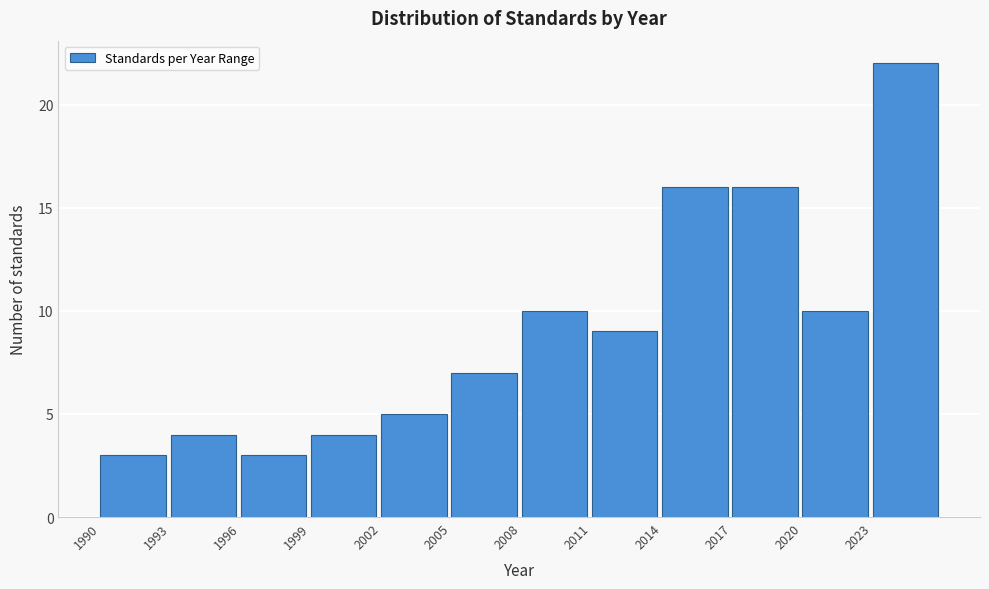

Reading right to left, list all the values displayed in this chart.

2023=22	2020=10	2017=16	2014=16	2011=9	2008=10	2005=7	2002=5	1999=4	1996=3	1993=4	1990=3